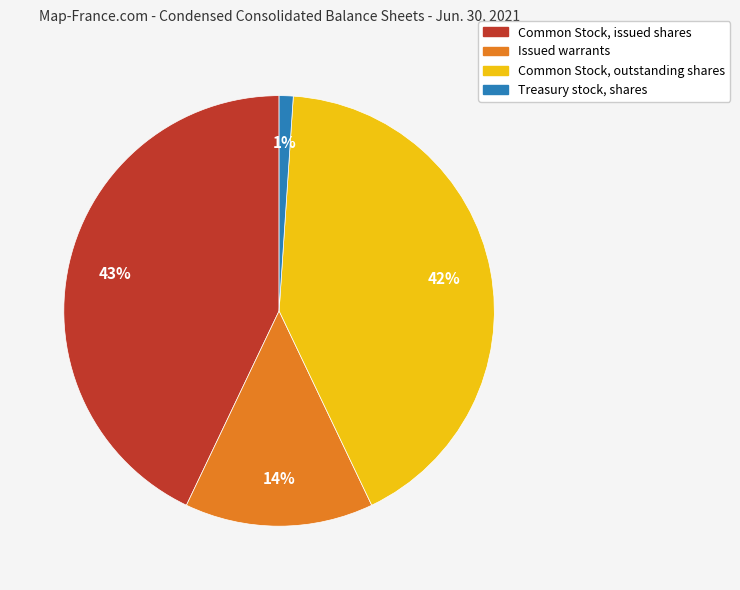

Is the sum of Common Stock, issued shares and Treasury stock, shares greater than half?

No